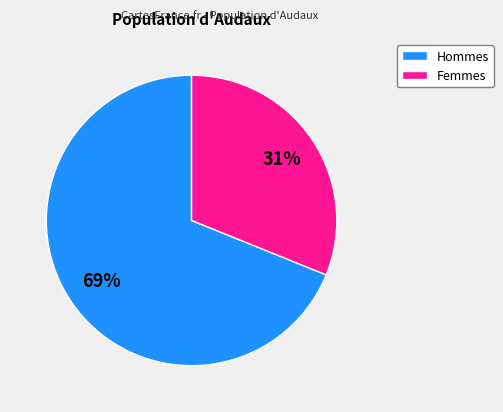

To the nearest percent, what is the average slice percentage?

50%